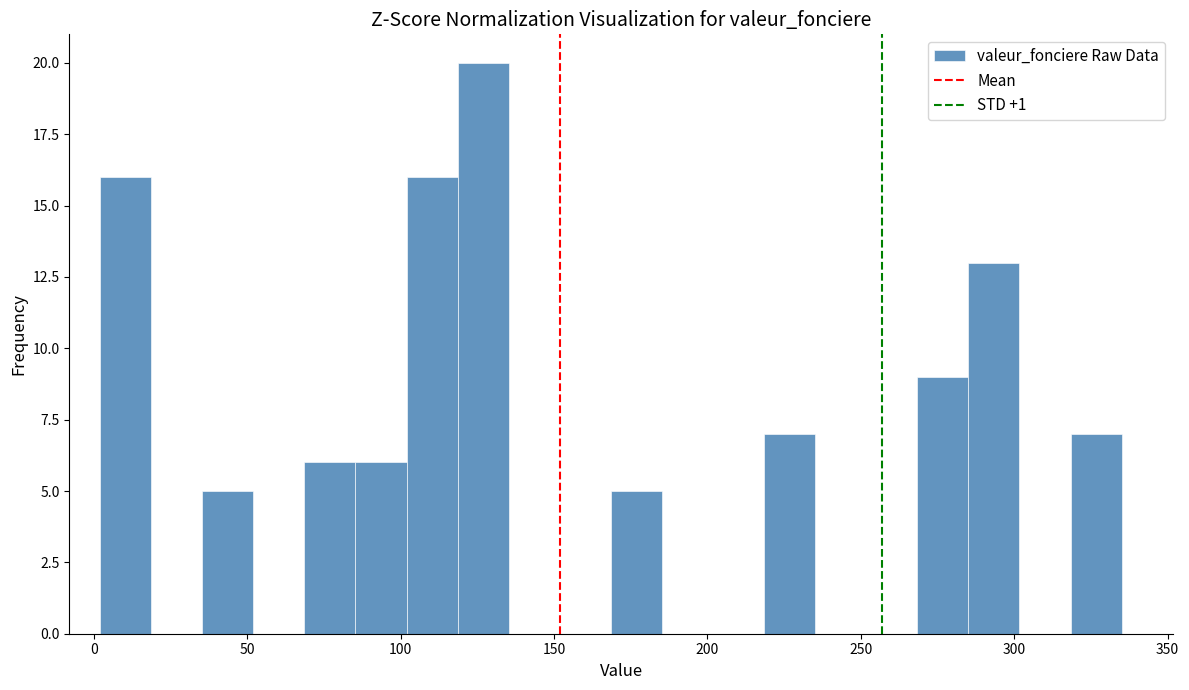

Around what value on the x-axis is the tallest bar? Give the approximate position of its centre, as read against the axis.

125